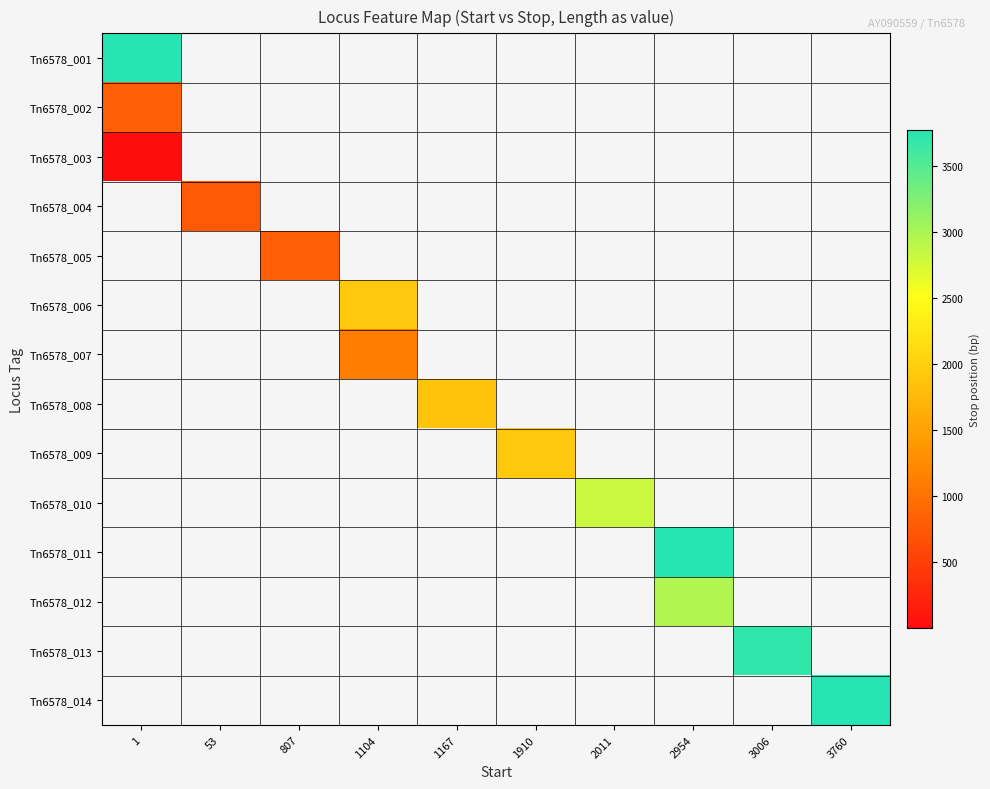

Rank the series by their maximum value, from lowest to highest.

Tn6578_003, Tn6578_004, Tn6578_005, Tn6578_006, Tn6578_007, Tn6578_008, Tn6578_009, Tn6578_010, Tn6578_011, Tn6578_012, Tn6578_013, Tn6578_014, Tn6578_002, Tn6578_001